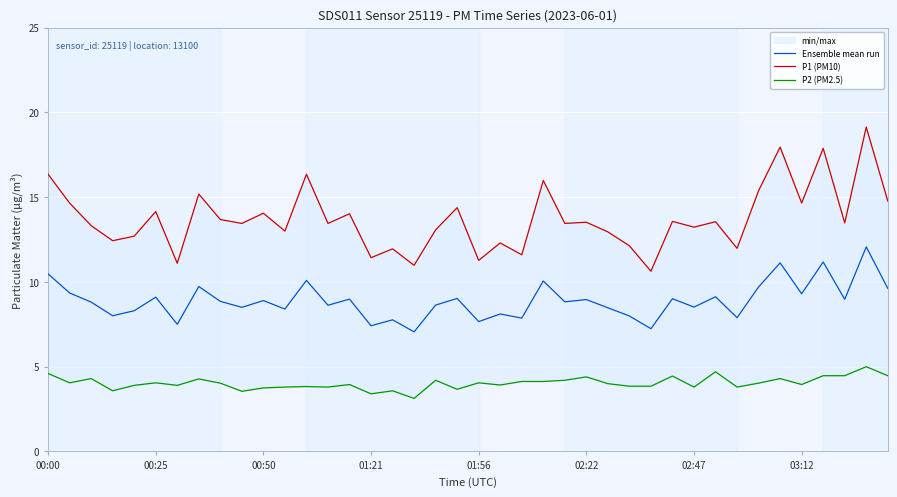

Which series has the largest range (max minus min)?

P1 (PM10)